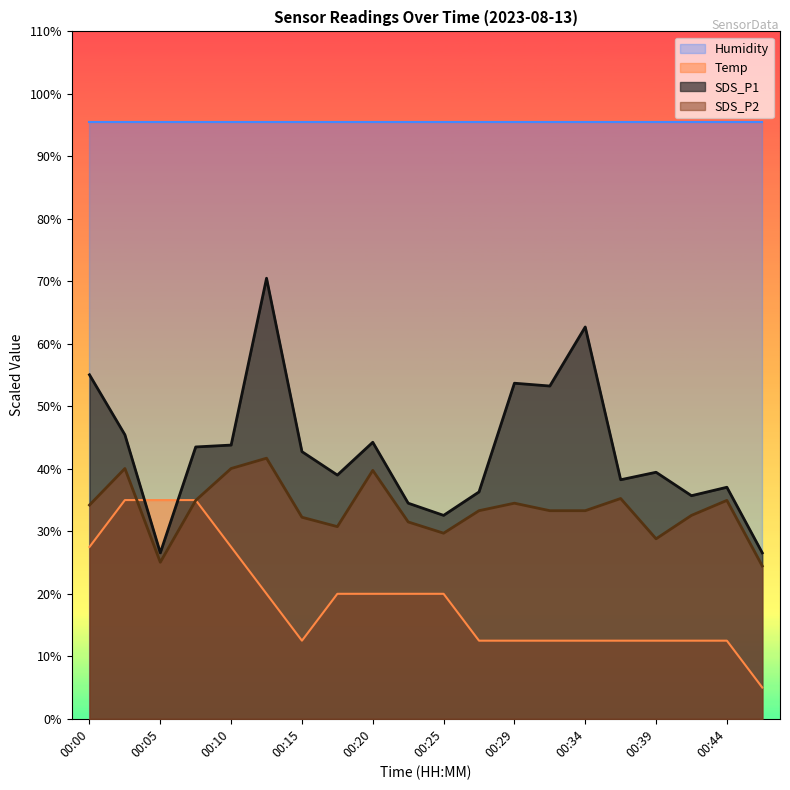

At 00:05, list the series in order from largest to smallest.

Humidity, Temp, SDS_P1, SDS_P2